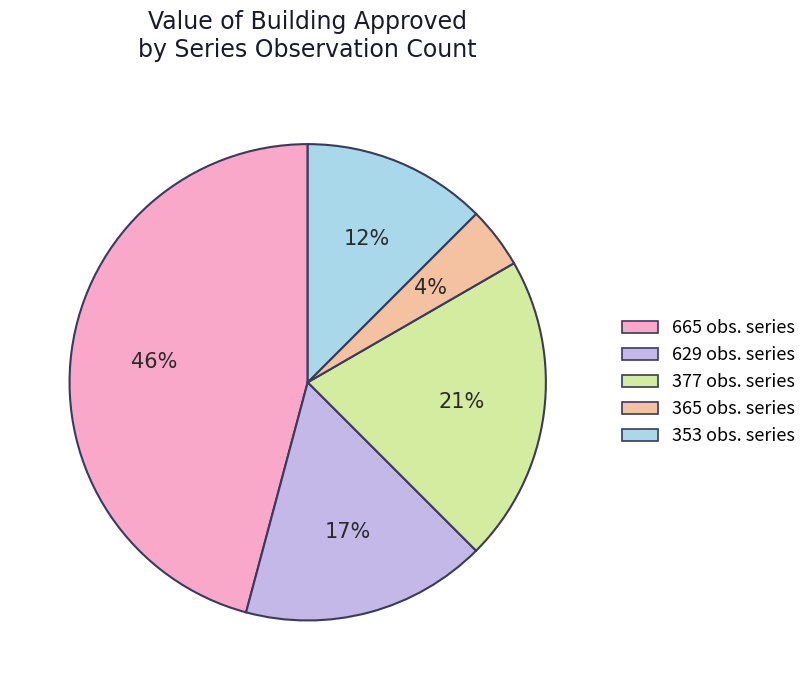

Which has a higher value, 665 obs. series or 353 obs. series?

665 obs. series